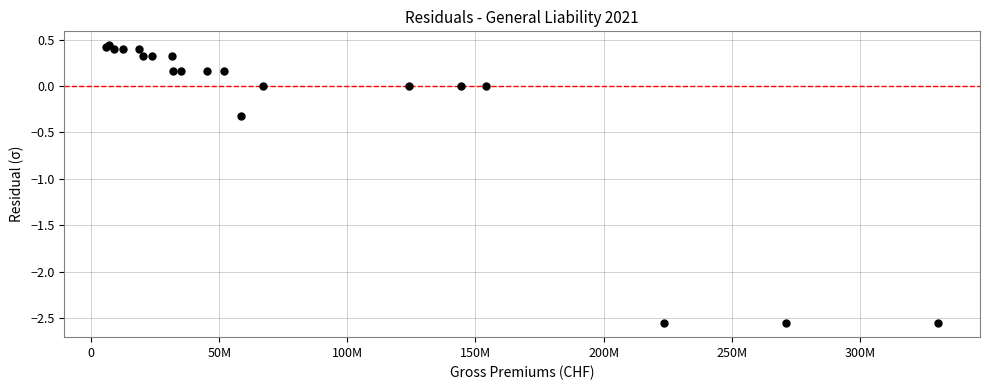

What Y value in the scatter plot is closest to -1?

-0.3